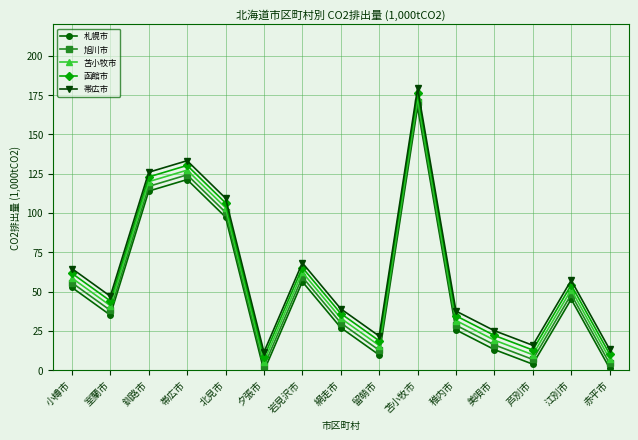

How many values in 札幌市 are below zero?

1